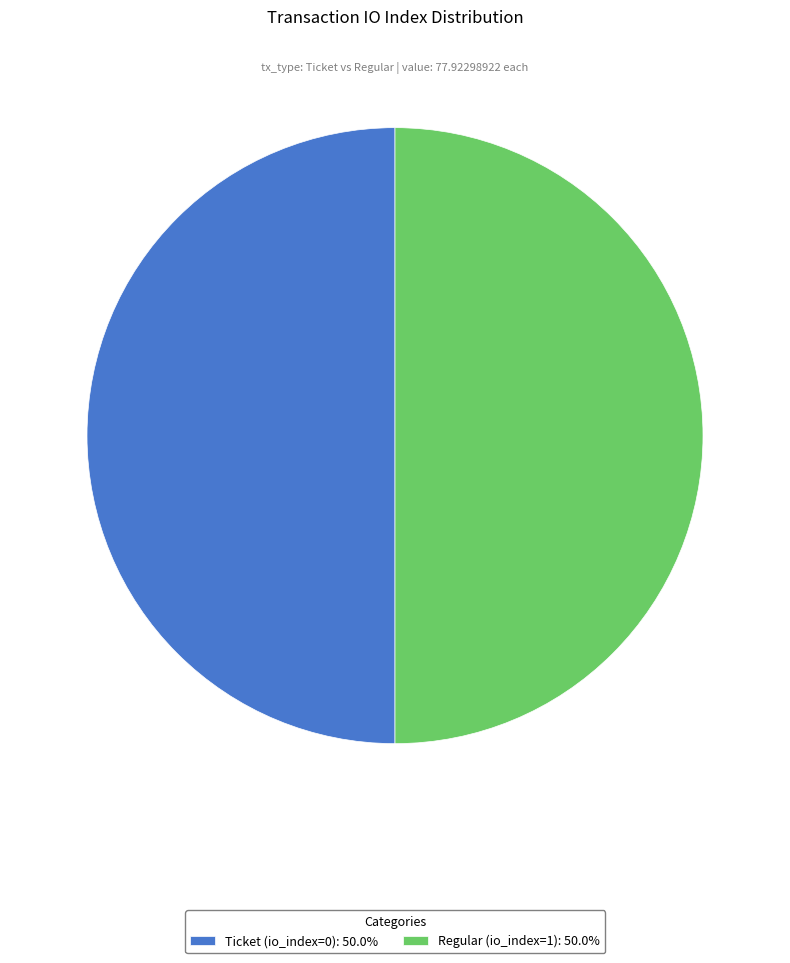

Is the sum of Ticket (io_index=0): 50.0% and Regular (io_index=1): 50.0% greater than half?

Yes